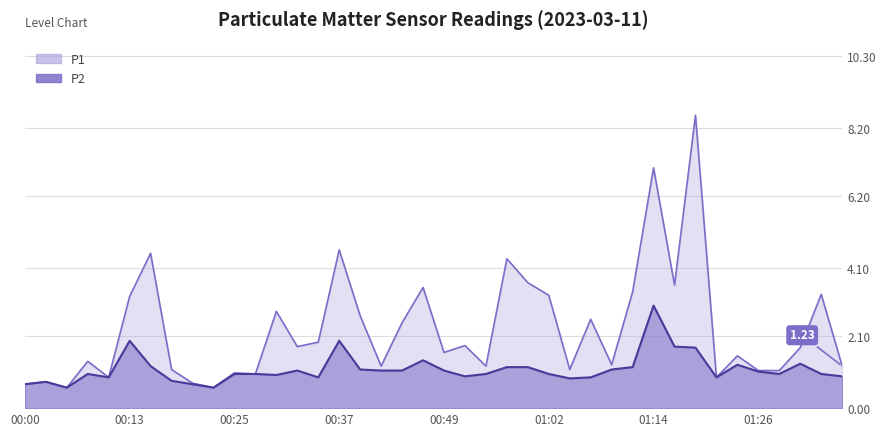

Reading left to right, transcribe all the data shown in this chart.

P1: 0.7	0.8	0.6	1.4	0.9	3.3	4.5	1.1	0.7	0.6	1.0	1.0	2.8	1.8	1.9	4.6	2.7	1.2	2.5	3.5	1.6	1.8	1.2	4.4	3.7	3.3	1.1	2.6	1.3	3.4	7.0	3.6	8.6	0.9	1.5	1.1	1.1	1.8	3.3	1.2
P2: 0.7	0.8	0.6	1.0	0.9	2.0	1.2	0.8	0.7	0.6	1.0	1.0	1.0	1.1	0.9	2.0	1.1	1.1	1.1	1.4	1.1	0.9	1.0	1.2	1.2	1.0	0.9	0.9	1.1	1.2	3.0	1.8	1.8	0.9	1.3	1.1	1.0	1.3	1.0	0.9